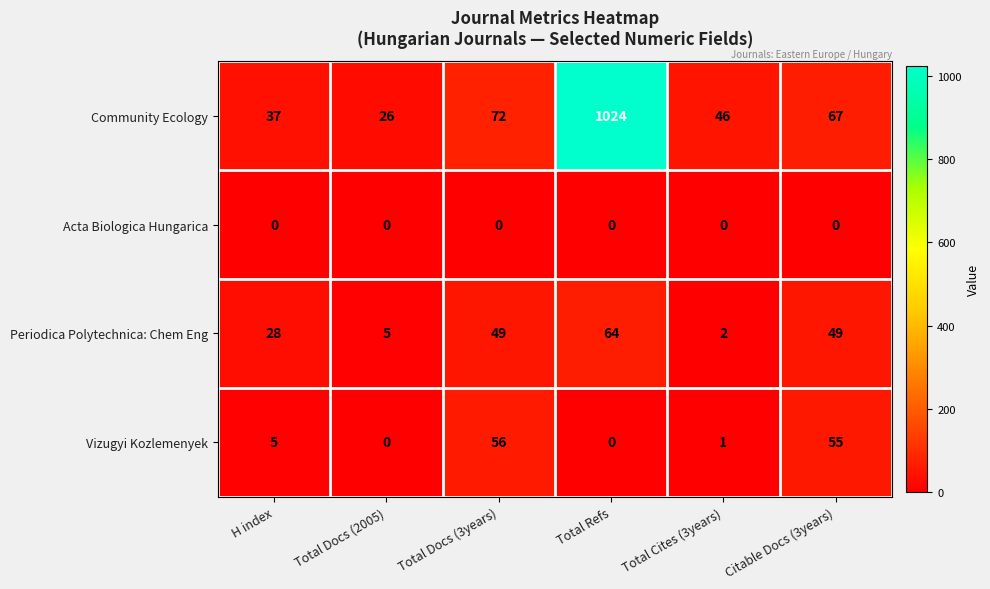

Which series has the largest total across all categories?

Community Ecology